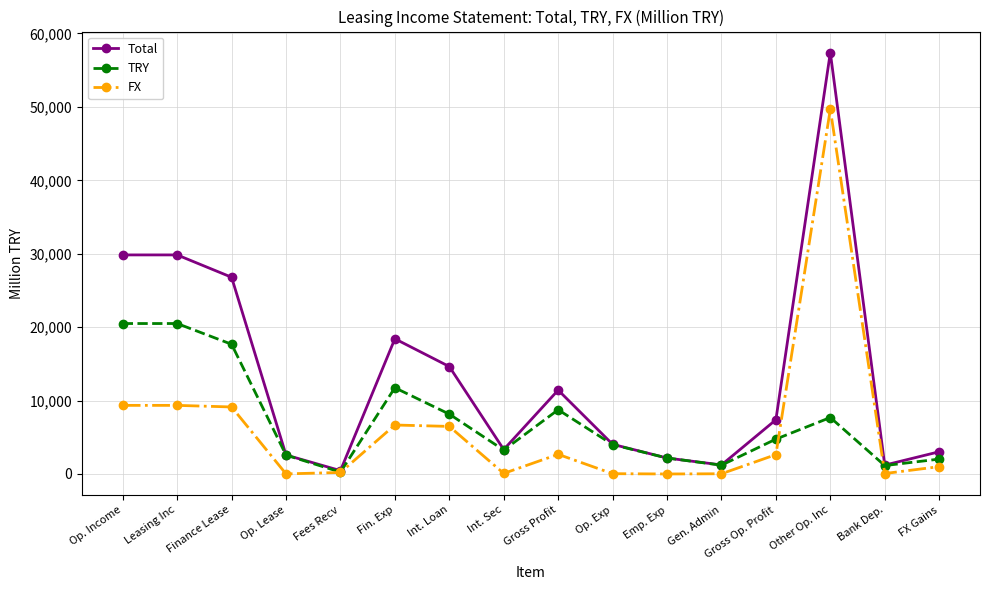

In Total, how many points are lower than both neighbors (excluding endpoints)?

4